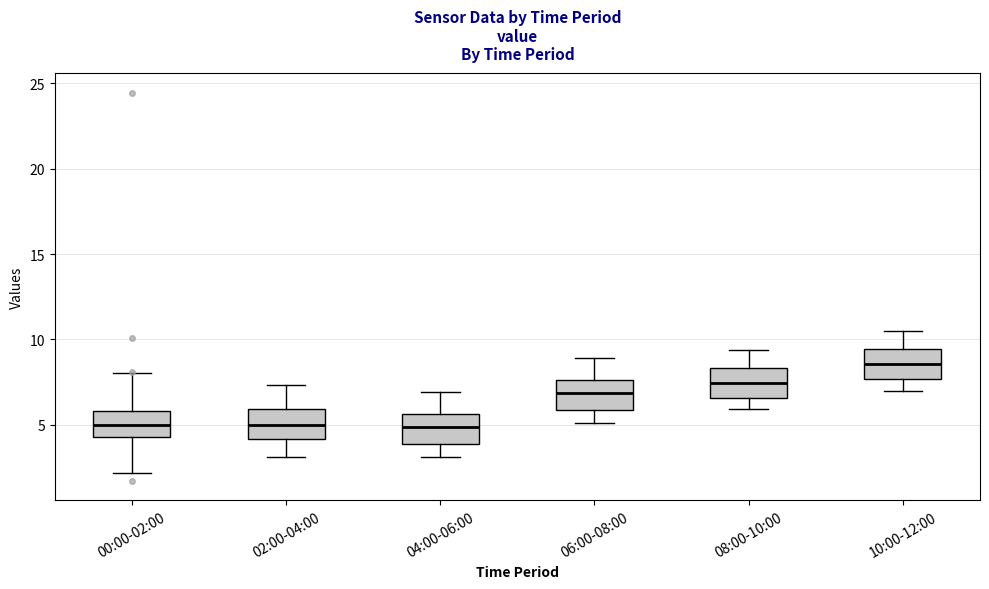

Reading left to right, read every box against the y-axis: the position of its median line, the range the box covers, and the ends of its whiskers. The values are not printed on the chart, so give them approximately, as read against the axis.

00:00-02:00: median 5.0, box 4.5 to 6.0, whiskers 2.0 to 8.0
02:00-04:00: median 5.0, box 4.0 to 6.0, whiskers 3.0 to 7.5
04:00-06:00: median 5.0, box 4.0 to 5.5, whiskers 3.0 to 7.0
06:00-08:00: median 7.0, box 6.0 to 7.5, whiskers 5.0 to 9.0
08:00-10:00: median 7.5, box 6.5 to 8.5, whiskers 6.0 to 9.5
10:00-12:00: median 8.5, box 7.5 to 9.5, whiskers 7.0 to 10.5